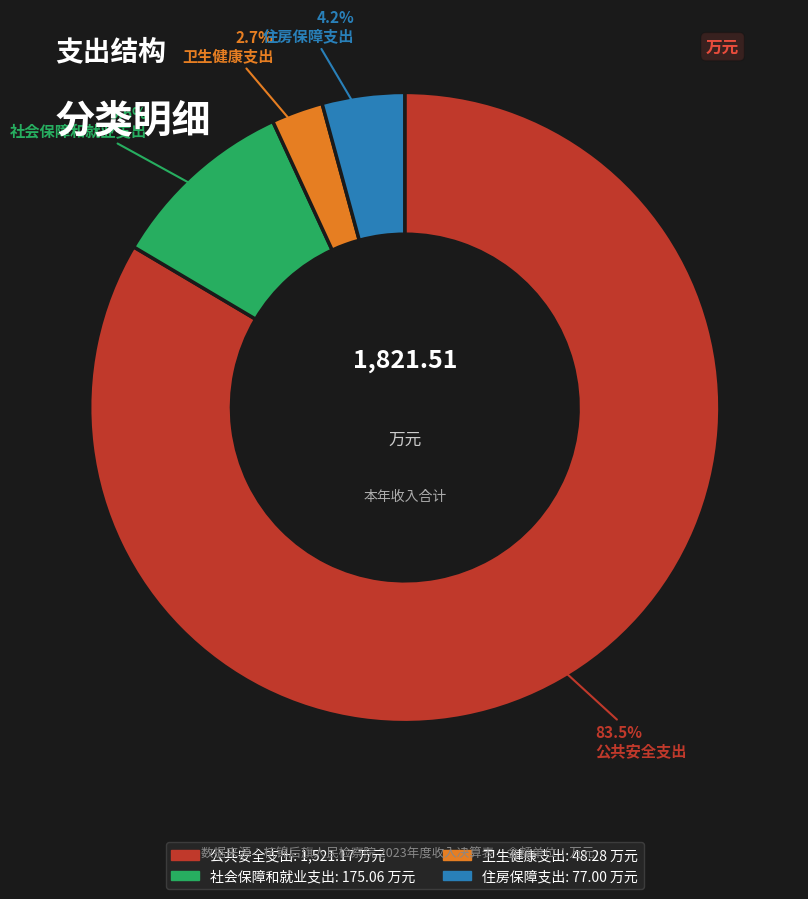

Rank the categories by value from lowest to highest.

卫生健康支出, 住房保障支出, 社会保障和就业支出, 公共安全支出